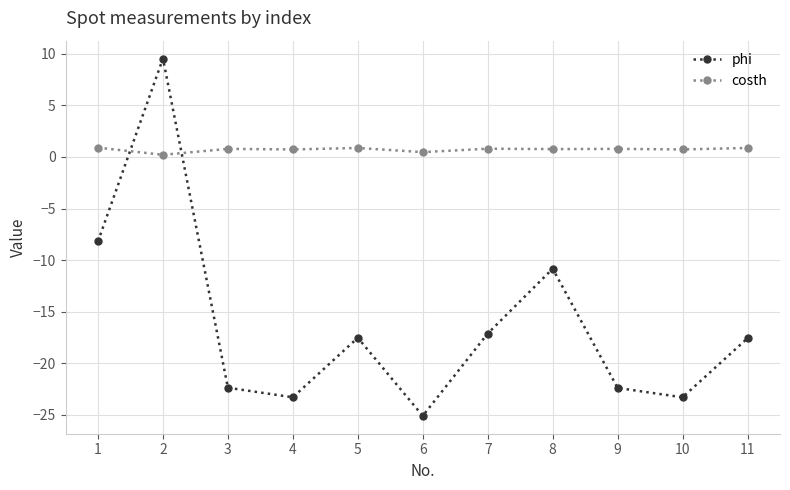

What is the value of the costh point at the 1st from the left?

0.9